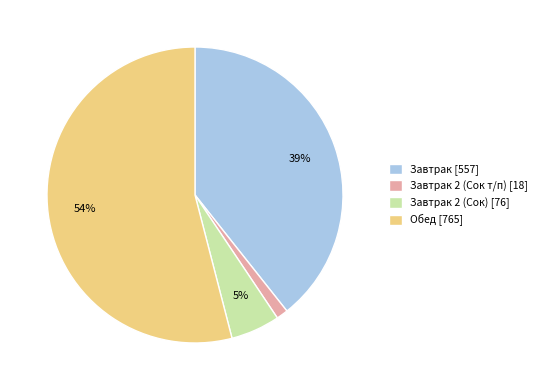

Which slice is the smallest?

Завтрак 2 (Сок т/п) [18]